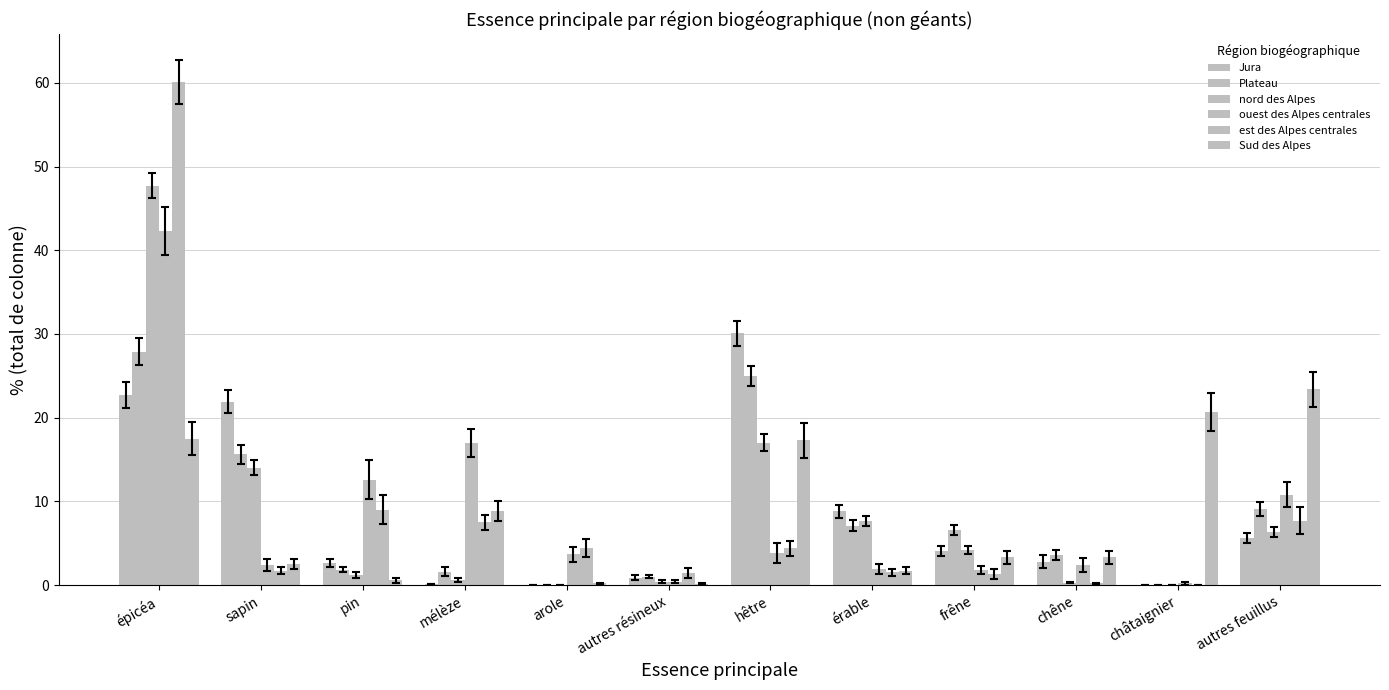

Are the bars horizontal?

No